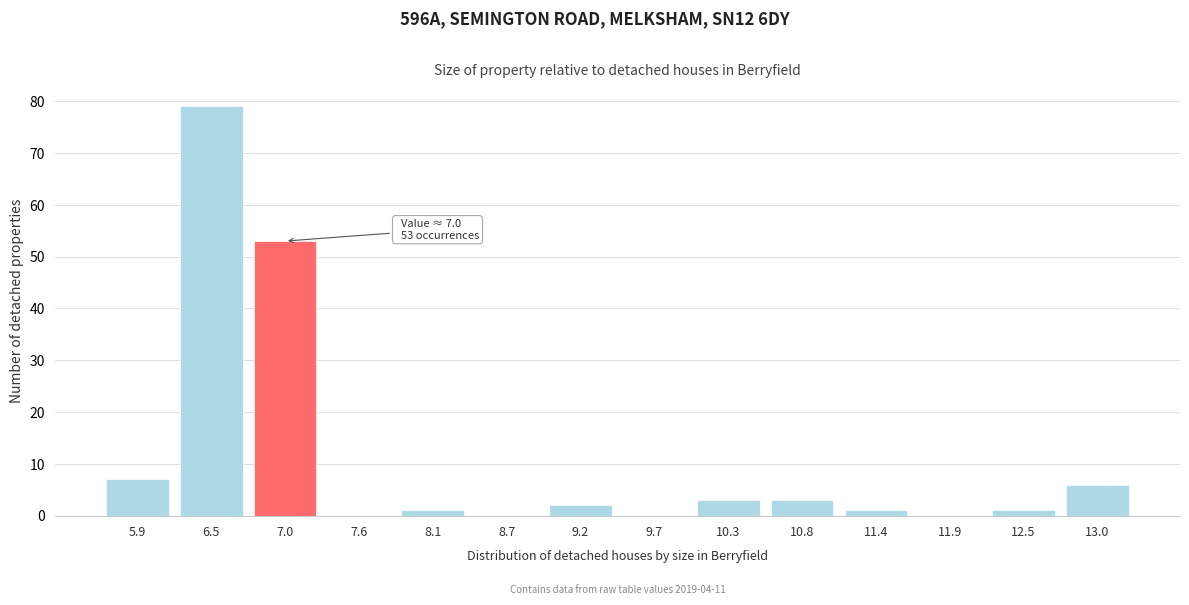

Reading right to left, list all the values displayed in this chart.

13.0=6	12.5=1	11.9=0	11.4=1	10.8=3	10.3=3	9.7=0	9.2=2	8.7=0	8.1=1	7.6=0	7.0=53	6.5=79	5.9=7